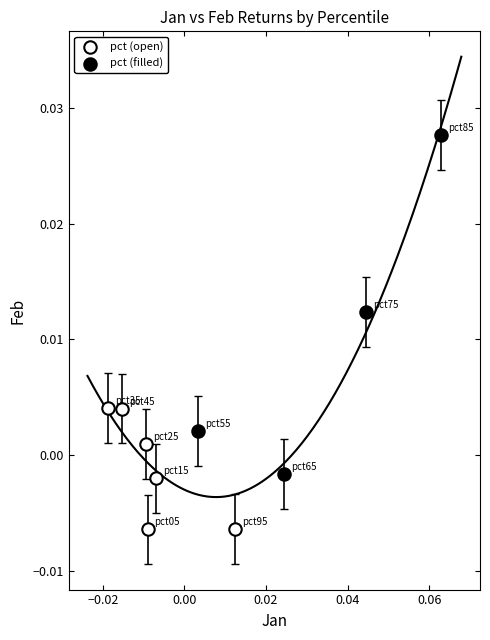

Which series reaches the maximum Y coordinate?

pct (filled)